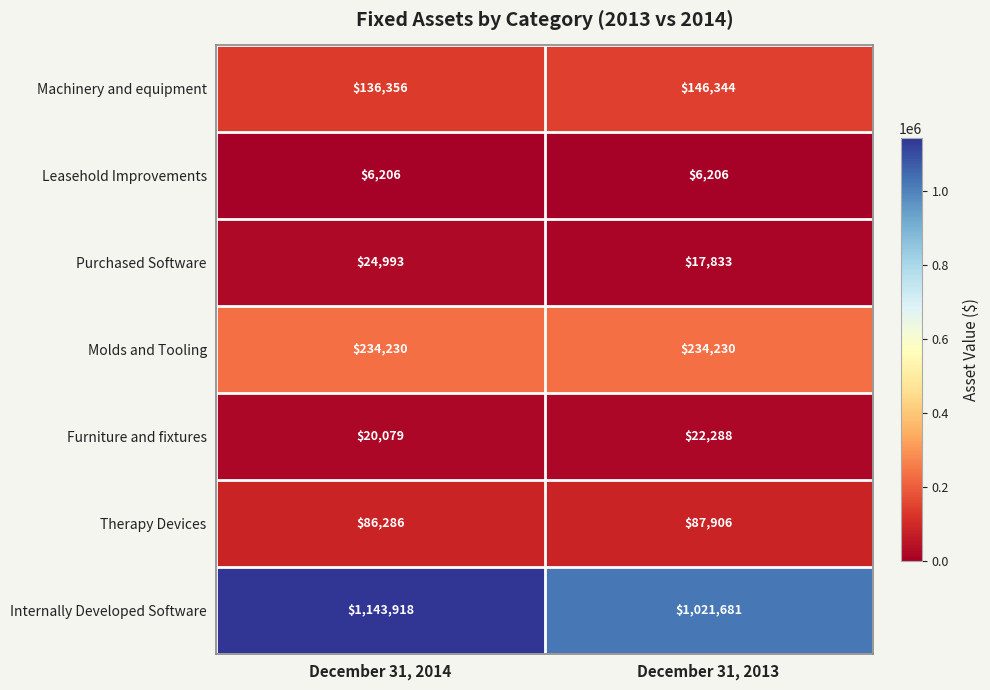

What is the difference between the maximum and minimum values in the Internally Developed Software series?

122237